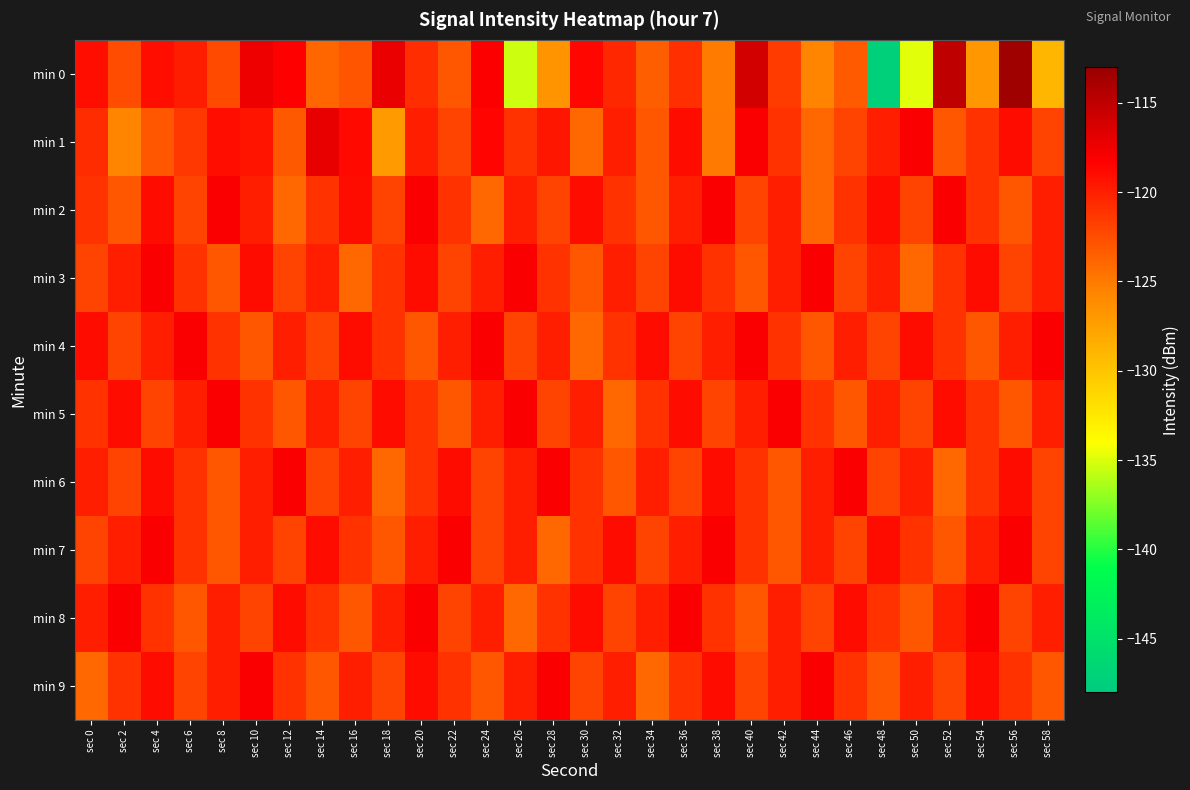

Reading left to right, what are all the values shown in this chart?

min 0: sec 0=-119.1	sec 2=-122.5	sec 4=-119.0	sec 6=-119.9	sec 8=-122.3	sec 10=-117.4	sec 12=-118.3	sec 14=-123.9	sec 16=-123.0	sec 18=-117.2	sec 20=-120.8	sec 22=-123.0	sec 24=-118.2	sec 26=-135.4	sec 28=-126.7	sec 30=-118.7	sec 32=-120.4	sec 34=-123.4	sec 36=-120.9	sec 38=-125.1	sec 40=-116.0	sec 42=-121.5	sec 44=-125.7	sec 46=-123.2	sec 48=-147.3	sec 50=-134.8	sec 52=-115.0	sec 54=-126.9	sec 56=-113.4	sec 58=-129.0
min 1: sec 0=-120.7	sec 2=-125.6	sec 4=-123.1	sec 6=-121.3	sec 8=-119.1	sec 10=-119.4	sec 12=-123.1	sec 14=-117.1	sec 16=-118.7	sec 18=-127.1	sec 20=-120.0	sec 22=-122.0	sec 24=-118.5	sec 26=-121.0	sec 28=-119.5	sec 30=-124.0	sec 32=-120.0	sec 34=-123.0	sec 36=-119.0	sec 38=-125.0	sec 40=-118.0	sec 42=-121.0	sec 44=-124.0	sec 46=-122.0	sec 48=-120.0	sec 50=-118.0	sec 52=-123.0	sec 54=-121.0	sec 56=-119.0	sec 58=-122.0
min 2: sec 0=-121.0	sec 2=-123.0	sec 4=-119.0	sec 6=-122.0	sec 8=-118.0	sec 10=-120.0	sec 12=-124.0	sec 14=-121.0	sec 16=-119.0	sec 18=-122.0	sec 20=-118.0	sec 22=-121.0	sec 24=-124.0	sec 26=-120.0	sec 28=-122.0	sec 30=-119.0	sec 32=-121.0	sec 34=-123.0	sec 36=-120.0	sec 38=-118.0	sec 40=-122.0	sec 42=-120.0	sec 44=-124.0	sec 46=-121.0	sec 48=-119.0	sec 50=-122.0	sec 52=-118.0	sec 54=-121.0	sec 56=-123.0	sec 58=-120.0
min 3: sec 0=-122.0	sec 2=-120.0	sec 4=-118.0	sec 6=-121.0	sec 8=-123.0	sec 10=-119.0	sec 12=-122.0	sec 14=-120.0	sec 16=-124.0	sec 18=-121.0	sec 20=-119.0	sec 22=-122.0	sec 24=-120.0	sec 26=-118.0	sec 28=-121.0	sec 30=-123.0	sec 32=-120.0	sec 34=-122.0	sec 36=-119.0	sec 38=-121.0	sec 40=-123.0	sec 42=-120.0	sec 44=-118.0	sec 46=-122.0	sec 48=-120.0	sec 50=-124.0	sec 52=-121.0	sec 54=-119.0	sec 56=-122.0	sec 58=-120.0
min 4: sec 0=-119.0	sec 2=-122.0	sec 4=-120.0	sec 6=-118.0	sec 8=-121.0	sec 10=-123.0	sec 12=-120.0	sec 14=-122.0	sec 16=-119.0	sec 18=-121.0	sec 20=-123.0	sec 22=-120.0	sec 24=-118.0	sec 26=-122.0	sec 28=-120.0	sec 30=-124.0	sec 32=-121.0	sec 34=-119.0	sec 36=-122.0	sec 38=-120.0	sec 40=-118.0	sec 42=-121.0	sec 44=-123.0	sec 46=-120.0	sec 48=-122.0	sec 50=-119.0	sec 52=-121.0	sec 54=-123.0	sec 56=-120.0	sec 58=-118.0
min 5: sec 0=-121.0	sec 2=-119.0	sec 4=-122.0	sec 6=-120.0	sec 8=-118.0	sec 10=-121.0	sec 12=-123.0	sec 14=-120.0	sec 16=-122.0	sec 18=-119.0	sec 20=-121.0	sec 22=-123.0	sec 24=-120.0	sec 26=-118.0	sec 28=-122.0	sec 30=-120.0	sec 32=-124.0	sec 34=-121.0	sec 36=-119.0	sec 38=-122.0	sec 40=-120.0	sec 42=-118.0	sec 44=-121.0	sec 46=-123.0	sec 48=-120.0	sec 50=-122.0	sec 52=-119.0	sec 54=-121.0	sec 56=-123.0	sec 58=-120.0
min 6: sec 0=-120.0	sec 2=-122.0	sec 4=-119.0	sec 6=-121.0	sec 8=-123.0	sec 10=-120.0	sec 12=-118.0	sec 14=-122.0	sec 16=-120.0	sec 18=-124.0	sec 20=-121.0	sec 22=-119.0	sec 24=-122.0	sec 26=-120.0	sec 28=-118.0	sec 30=-121.0	sec 32=-123.0	sec 34=-120.0	sec 36=-122.0	sec 38=-119.0	sec 40=-121.0	sec 42=-123.0	sec 44=-120.0	sec 46=-118.0	sec 48=-122.0	sec 50=-120.0	sec 52=-124.0	sec 54=-121.0	sec 56=-119.0	sec 58=-122.0
min 7: sec 0=-122.0	sec 2=-120.0	sec 4=-118.0	sec 6=-121.0	sec 8=-123.0	sec 10=-120.0	sec 12=-122.0	sec 14=-119.0	sec 16=-121.0	sec 18=-123.0	sec 20=-120.0	sec 22=-118.0	sec 24=-122.0	sec 26=-120.0	sec 28=-124.0	sec 30=-121.0	sec 32=-119.0	sec 34=-122.0	sec 36=-120.0	sec 38=-118.0	sec 40=-121.0	sec 42=-123.0	sec 44=-120.0	sec 46=-122.0	sec 48=-119.0	sec 50=-121.0	sec 52=-123.0	sec 54=-120.0	sec 56=-118.0	sec 58=-122.0
min 8: sec 0=-120.0	sec 2=-118.0	sec 4=-121.0	sec 6=-123.0	sec 8=-120.0	sec 10=-122.0	sec 12=-119.0	sec 14=-121.0	sec 16=-123.0	sec 18=-120.0	sec 20=-118.0	sec 22=-122.0	sec 24=-120.0	sec 26=-124.0	sec 28=-121.0	sec 30=-119.0	sec 32=-122.0	sec 34=-120.0	sec 36=-118.0	sec 38=-121.0	sec 40=-123.0	sec 42=-120.0	sec 44=-122.0	sec 46=-119.0	sec 48=-121.0	sec 50=-123.0	sec 52=-120.0	sec 54=-118.0	sec 56=-122.0	sec 58=-120.0
min 9: sec 0=-124.0	sec 2=-121.0	sec 4=-119.0	sec 6=-122.0	sec 8=-120.0	sec 10=-118.0	sec 12=-121.0	sec 14=-123.0	sec 16=-120.0	sec 18=-122.0	sec 20=-119.0	sec 22=-121.0	sec 24=-123.0	sec 26=-120.0	sec 28=-118.0	sec 30=-122.0	sec 32=-120.0	sec 34=-124.0	sec 36=-121.0	sec 38=-119.0	sec 40=-122.0	sec 42=-120.0	sec 44=-118.0	sec 46=-121.0	sec 48=-123.0	sec 50=-120.0	sec 52=-122.0	sec 54=-119.0	sec 56=-121.0	sec 58=-123.0